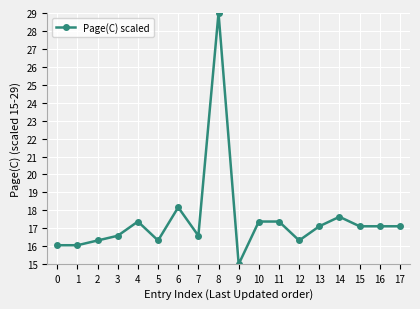

What is the greatest value displayed?

29.0